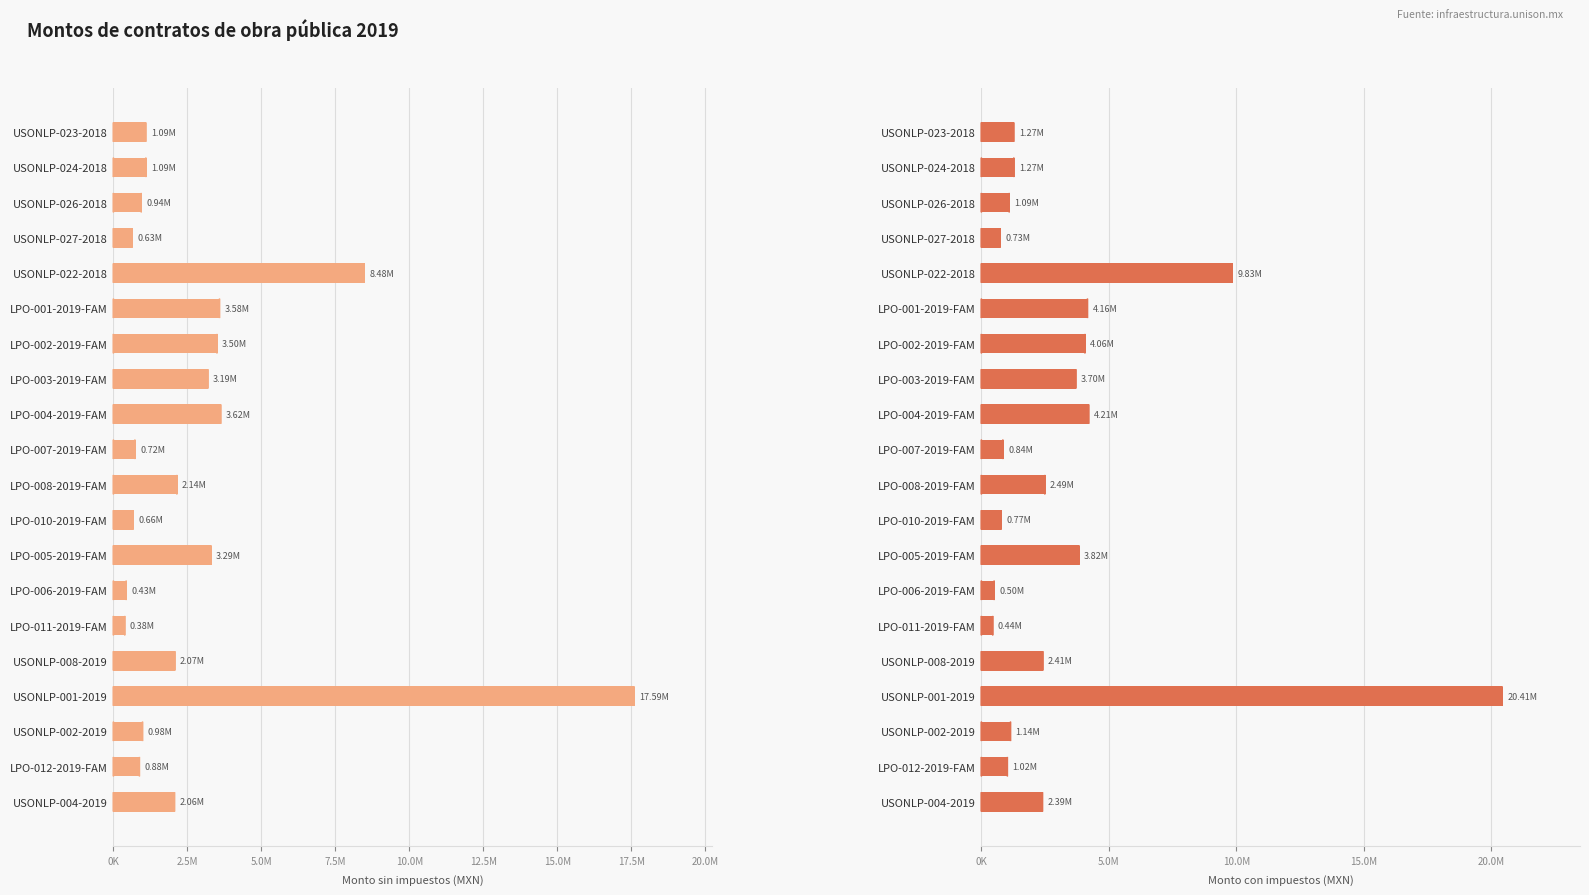

Rank the series at LPO-011-2019-FAM from lowest to highest value.

Monto sin impuestos (MXN), Monto con impuestos (MXN)